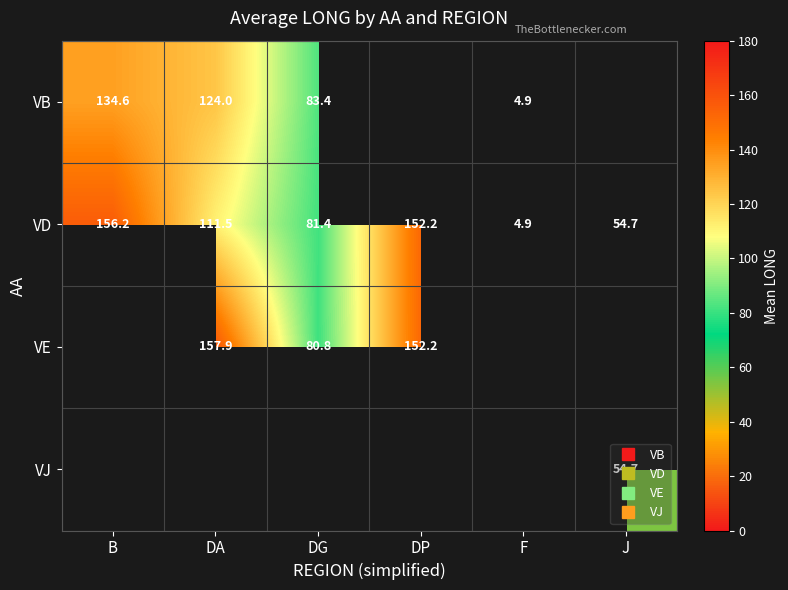

How many values in the VE series are below 157?

2